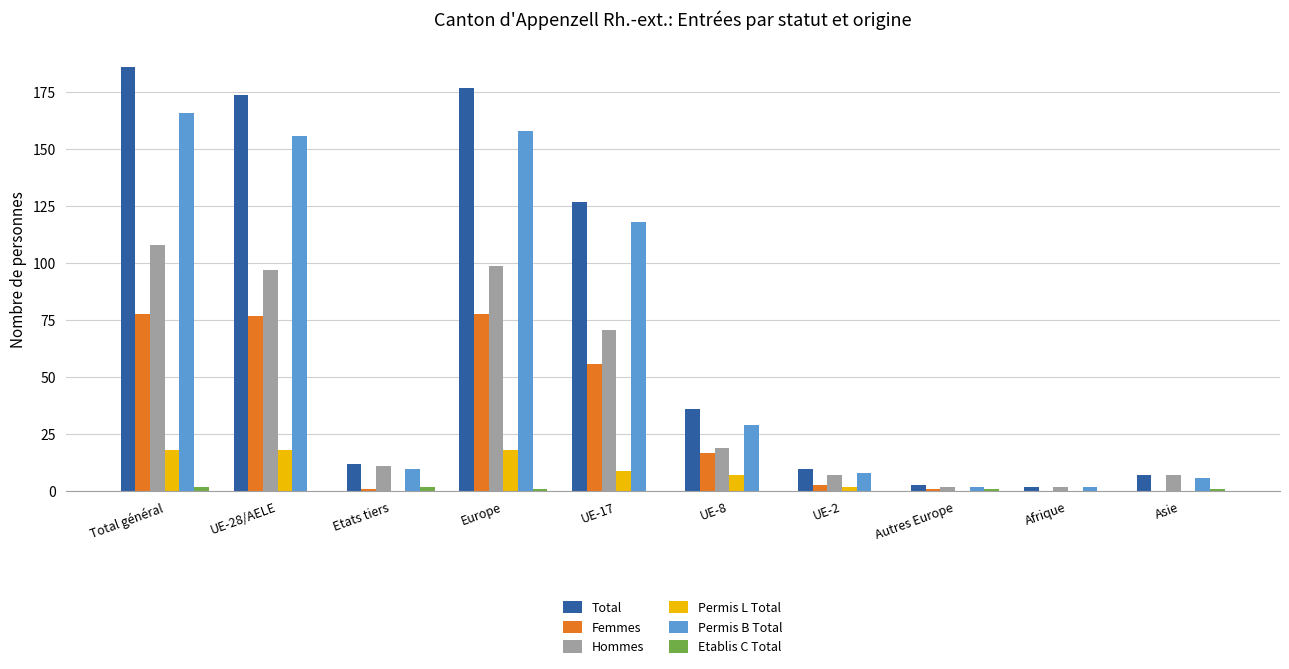

True or false: Permis B Total has a value of 2 at UE-2.

False